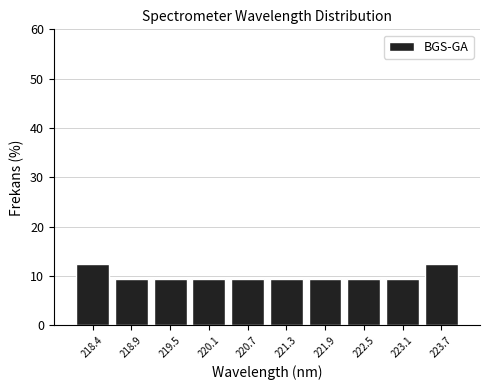

Reading left to right, transcribe this chart: for each bar, give the range it covers on the x-axis and its height. Neither the bar edges nor the heights are printed on the chart, so give them approximately, as read against the axes.

218.1 to 218.7: 13
218.7 to 219.2: 9
219.2 to 219.8: 9
219.8 to 220.4: 9
220.4 to 221.0: 9
221.0 to 221.6: 9
221.6 to 222.2: 9
222.2 to 222.8: 9
222.8 to 223.4: 9
223.4 to 224.0: 13